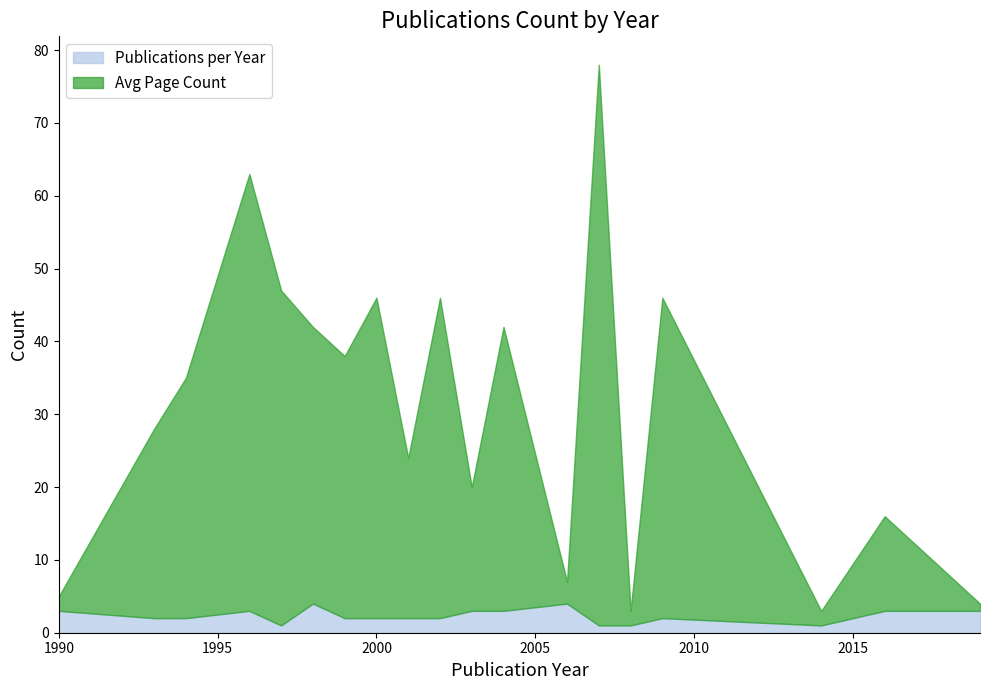

Rank the series by their maximum value, from highest to lowest.

Avg Page Count, Publications per Year